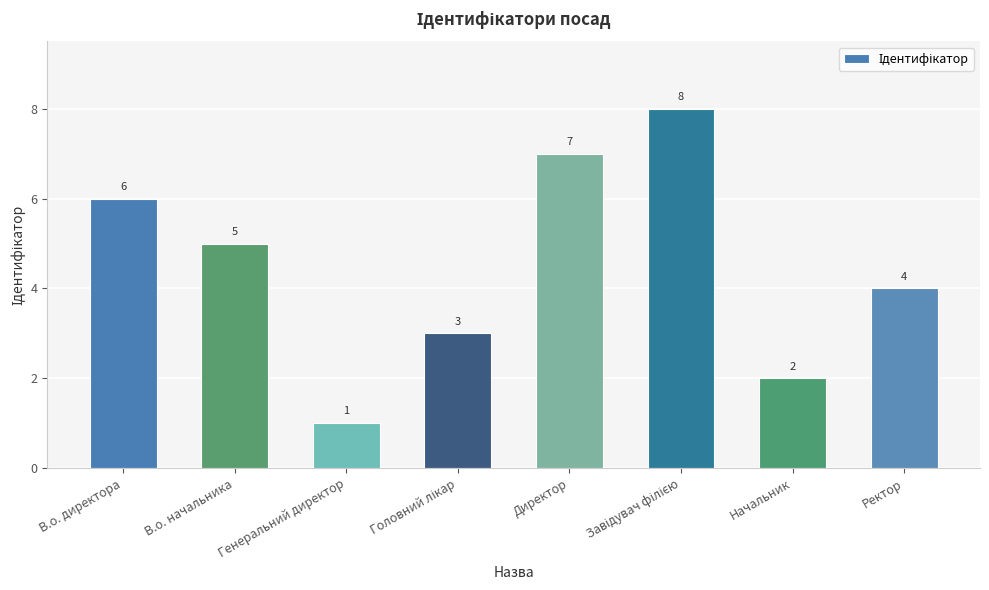

Which category has the lowest value across all series?

Генеральний директор